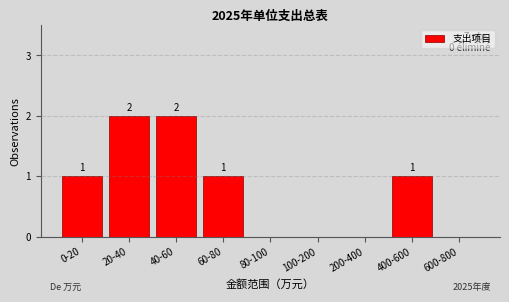

Reading left to right, transcribe all the data shown in this chart.

0-20=1	20-40=2	40-60=2	60-80=1	80-100=0	100-200=0	200-400=0	400-600=1	600-800=0